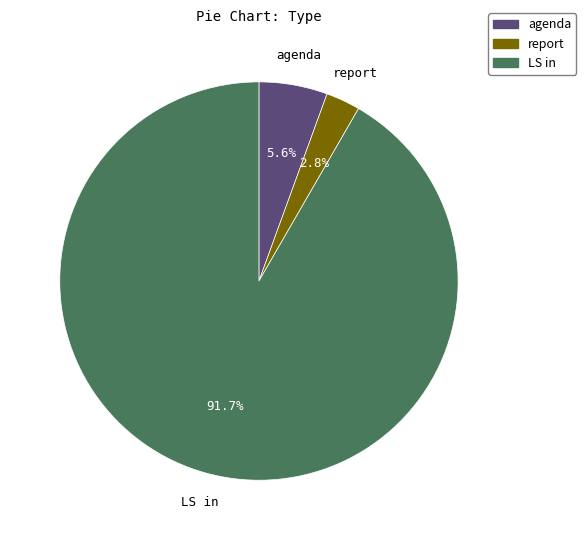

To the nearest percent, what is the average slice percentage?

33%